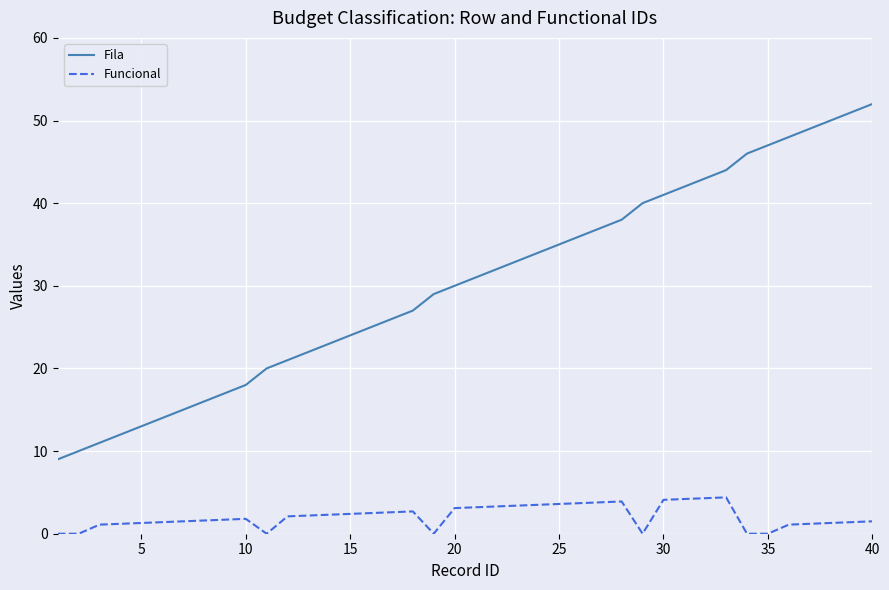

What is the difference between the maximum and minimum values in the Fila series?

43.0